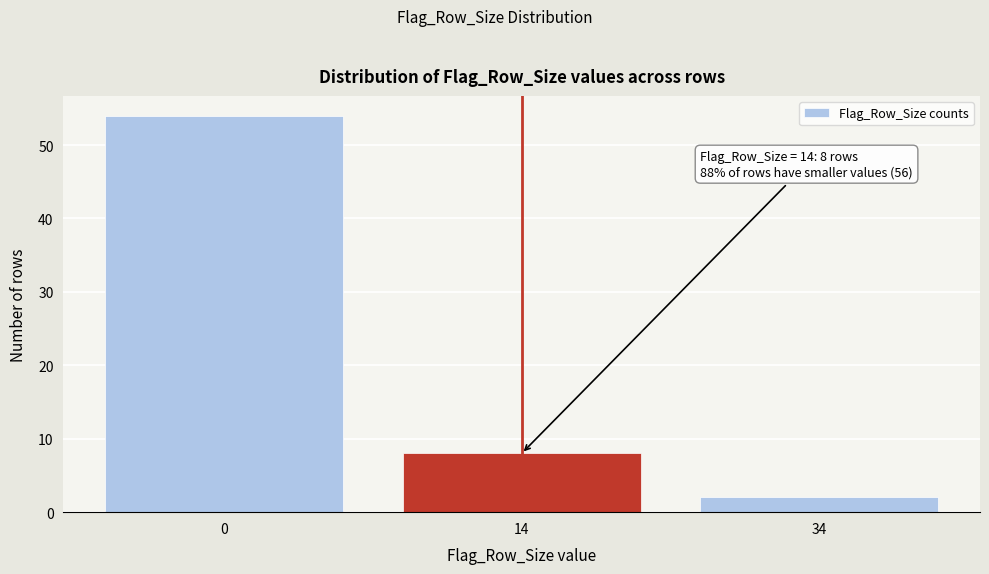

Reading left to right, what are all the values shown in this chart?

54	8	2